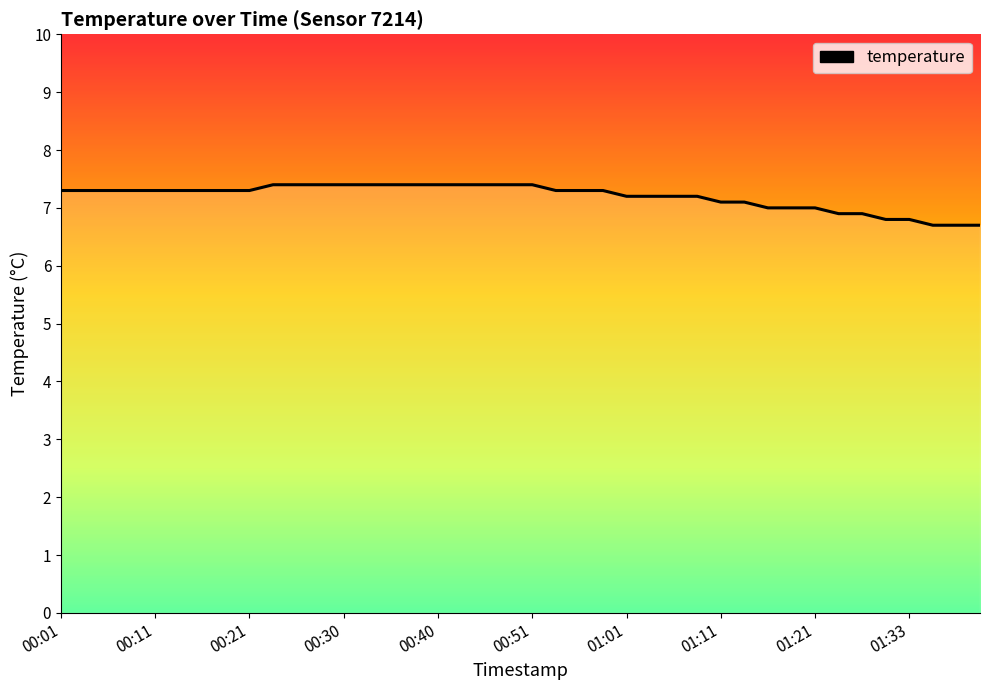

Reading left to right, extract all data points from this chart.

7.3	7.3	7.3	7.3	7.3	7.3	7.3	7.3	7.3	7.4	7.4	7.4	7.4	7.4	7.4	7.4	7.4	7.4	7.4	7.4	7.4	7.3	7.3	7.3	7.2	7.2	7.2	7.2	7.1	7.1	7.0	7.0	7.0	6.9	6.9	6.8	6.8	6.7	6.7	6.7